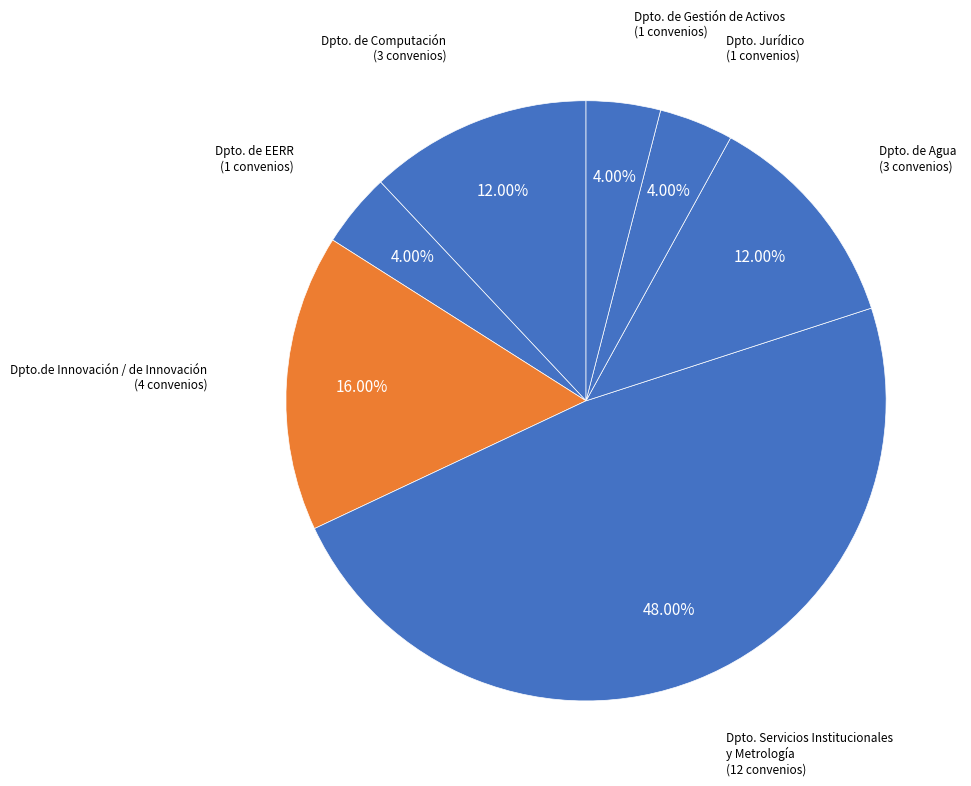

How many slices are in this pie chart?

7